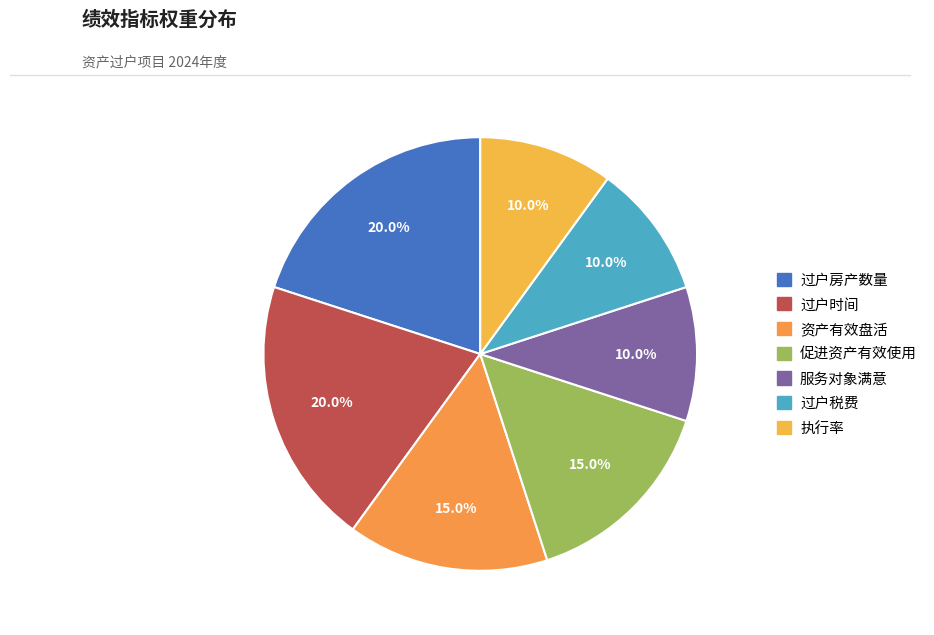

Is there a majority slice in this chart?

No